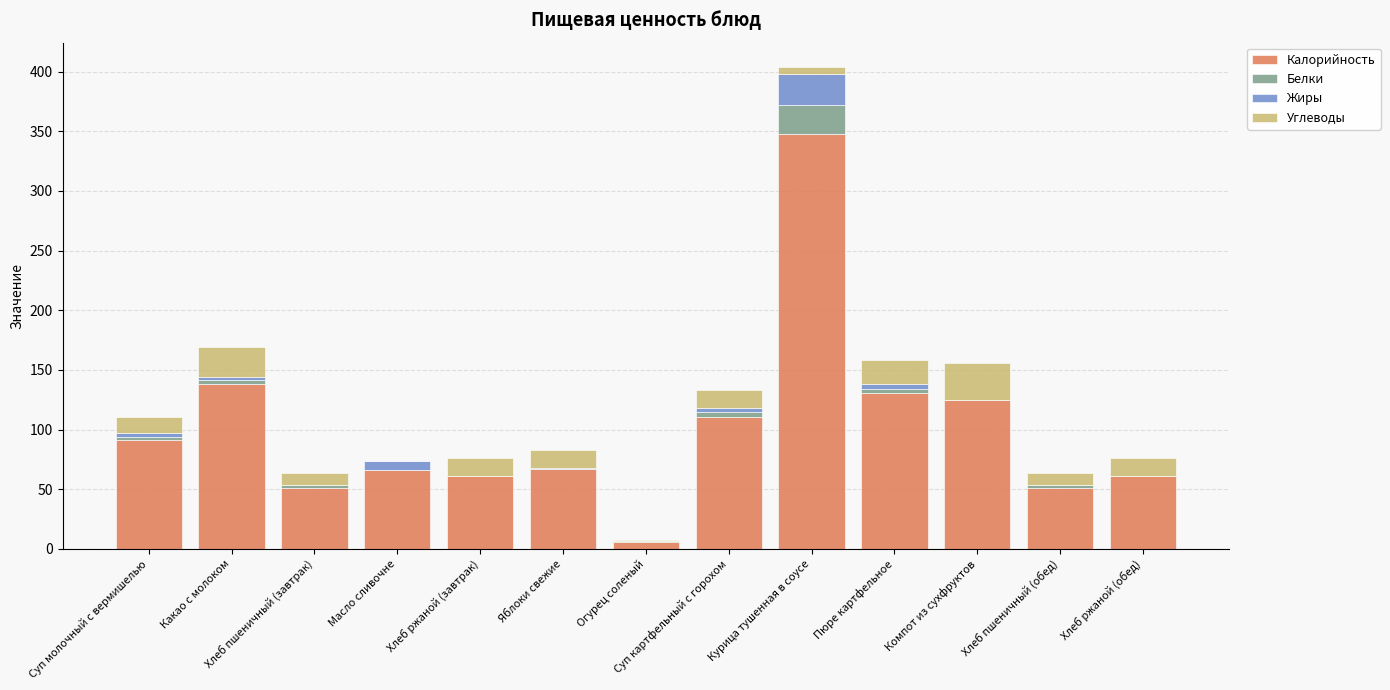

True or false: Калорийность has a value of 104.2 at Хлеб ржаной (завтрак).

False